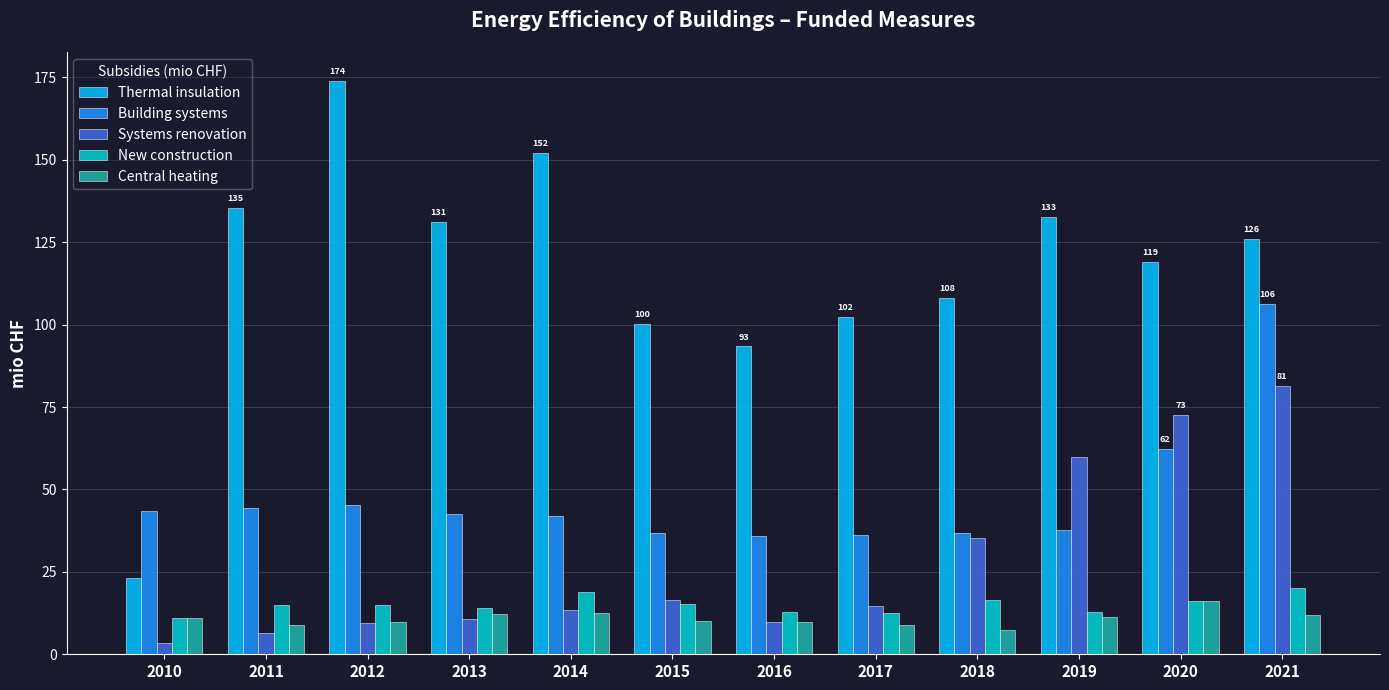

What is the value of the Thermal insulation bar at the 4th from the left?

131.0